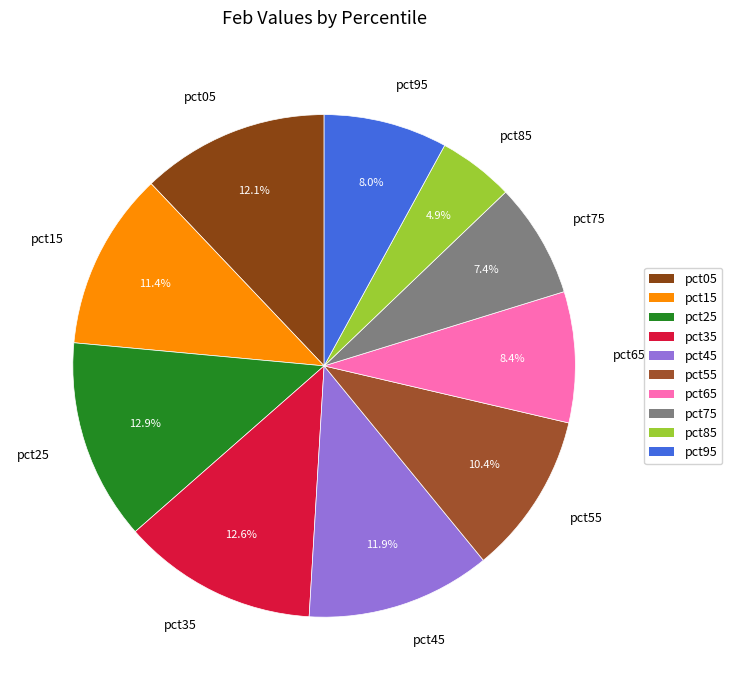

Count the number of slices in the pie.

10